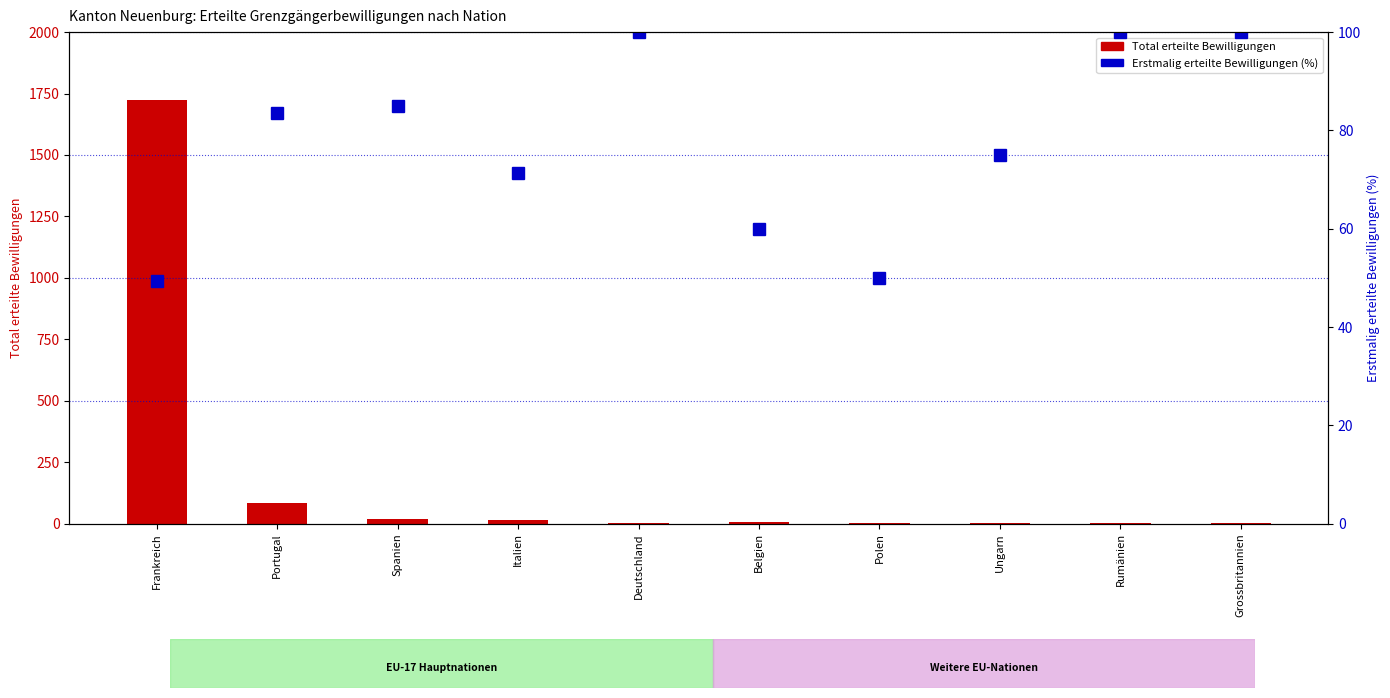

Rank the series by their average value, from lowest to highest.

Erstmalig (% von Total), Total